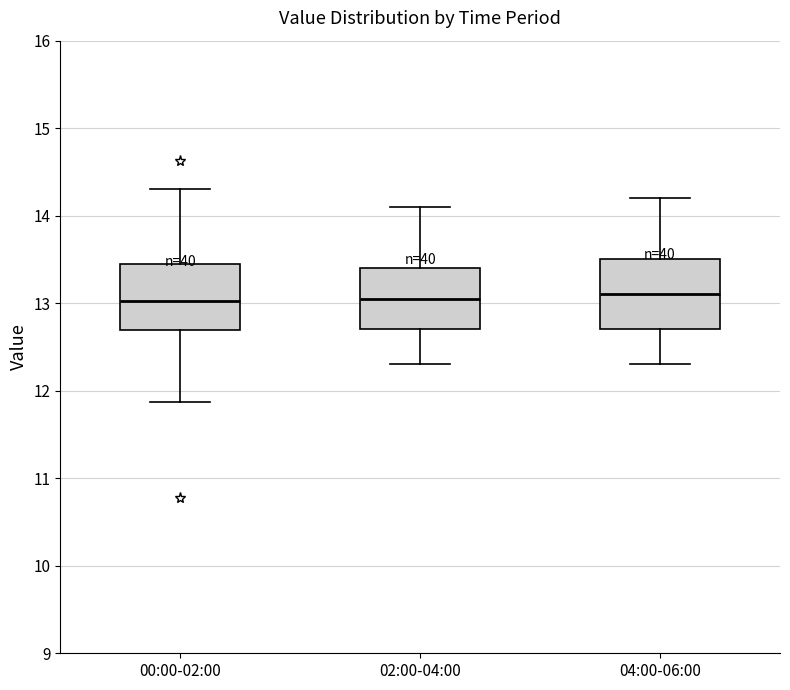

Reading left to right, read every box against the y-axis: the position of its median line, the range the box covers, and the ends of its whiskers. The values are not printed on the chart, so give them approximately, as read against the axis.

00:00-02:00: median 13.0, box 12.7 to 13.4, whiskers 11.9 to 14.3
02:00-04:00: median 13.1, box 12.7 to 13.4, whiskers 12.3 to 14.1
04:00-06:00: median 13.1, box 12.7 to 13.5, whiskers 12.3 to 14.2